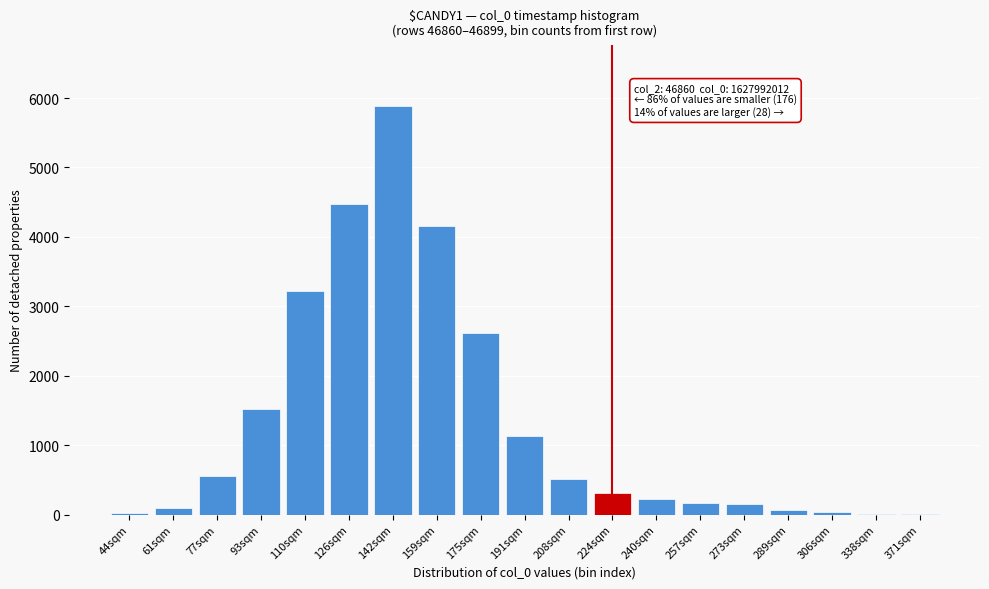

What is the ratio of the value at 110sqm to the value at 208sqm?

6.2